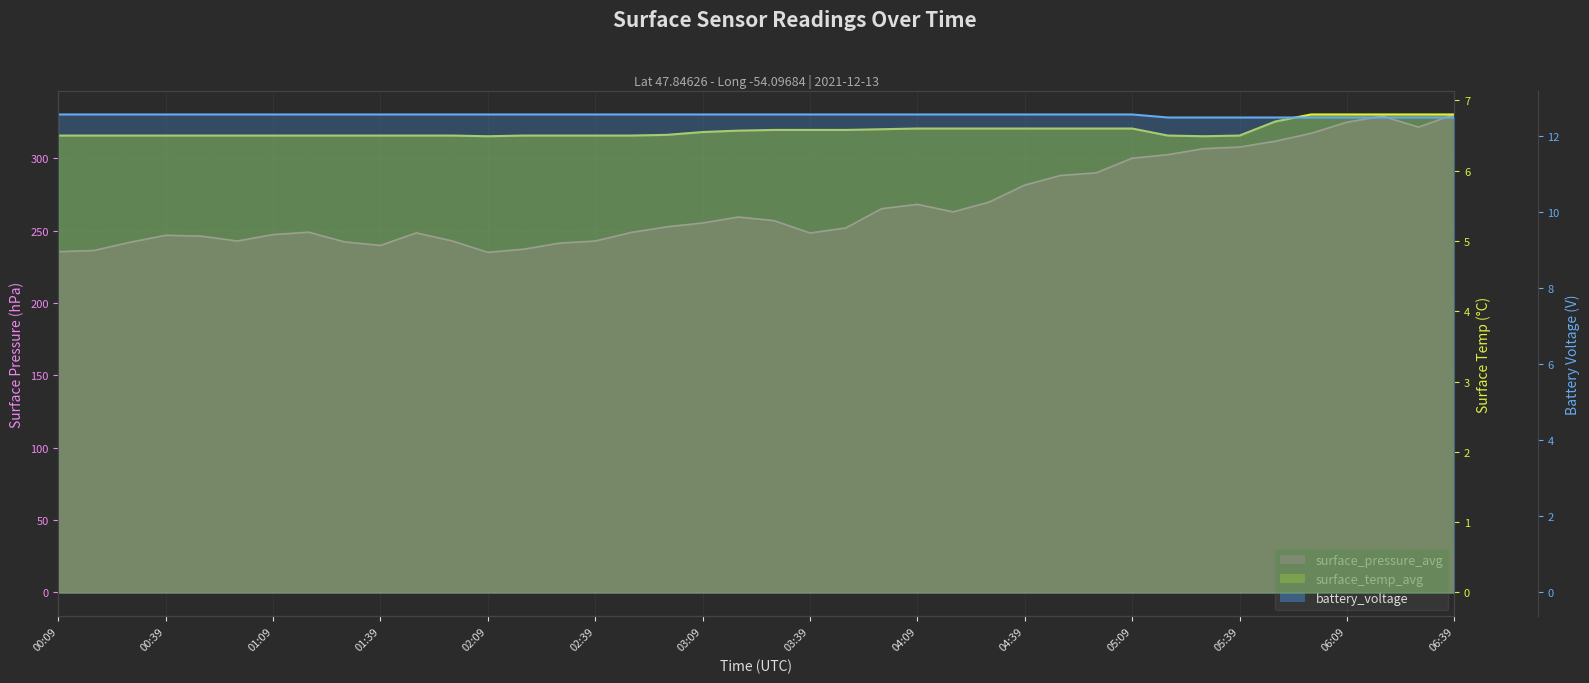

What is the difference between the maximum and second lowest values in the battery_voltage series?

0.1